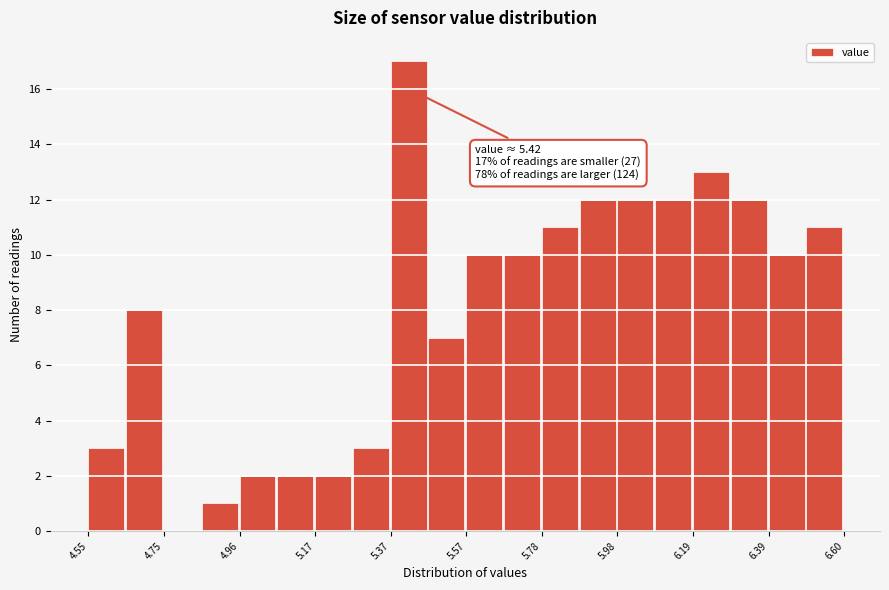

Around what value on the x-axis is the tallest bar? Give the approximate position of its centre, as read against the axis.

5.40